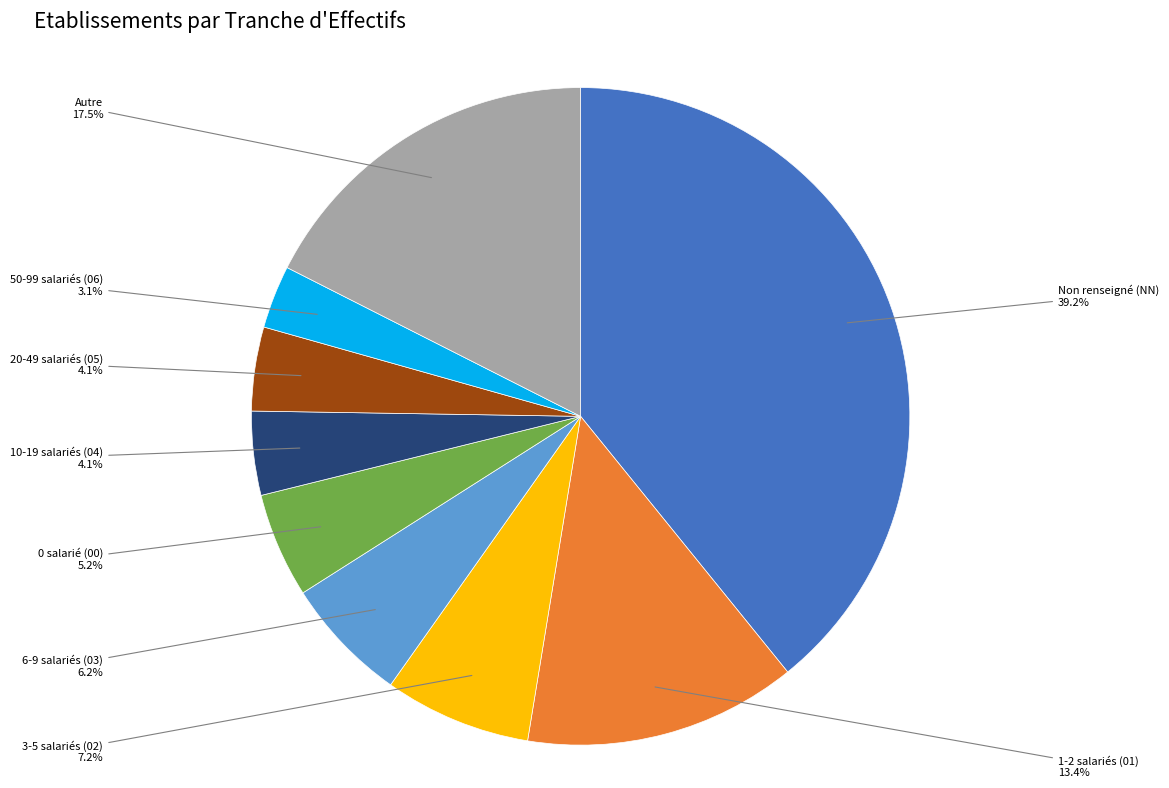

Is there any slice that represents more than half of the pie?

No